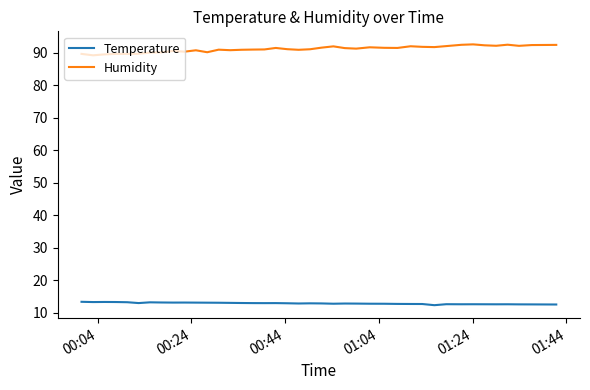

What is the average value of the Humidity series?

91.2